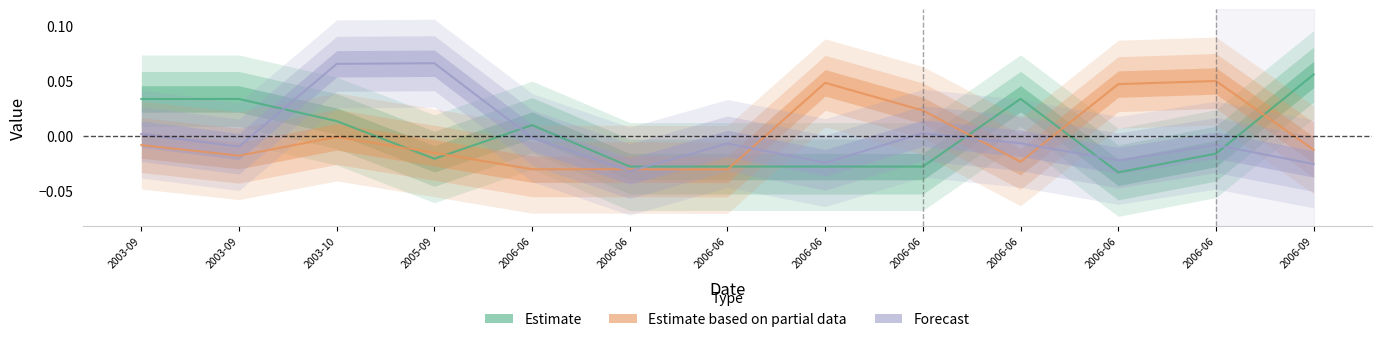

In Estimate, how many points are higher than both neighbors (excluding endpoints)?

2